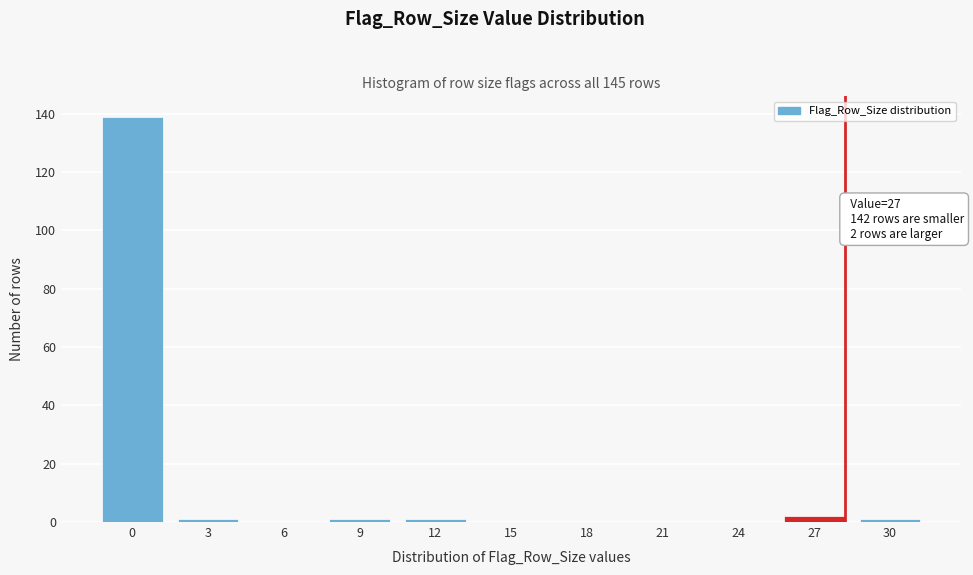

Reading right to left, transcribe all the data shown in this chart.

30=1	27=2	24=0	21=0	18=0	15=0	12=1	9=1	6=0	3=1	0=139